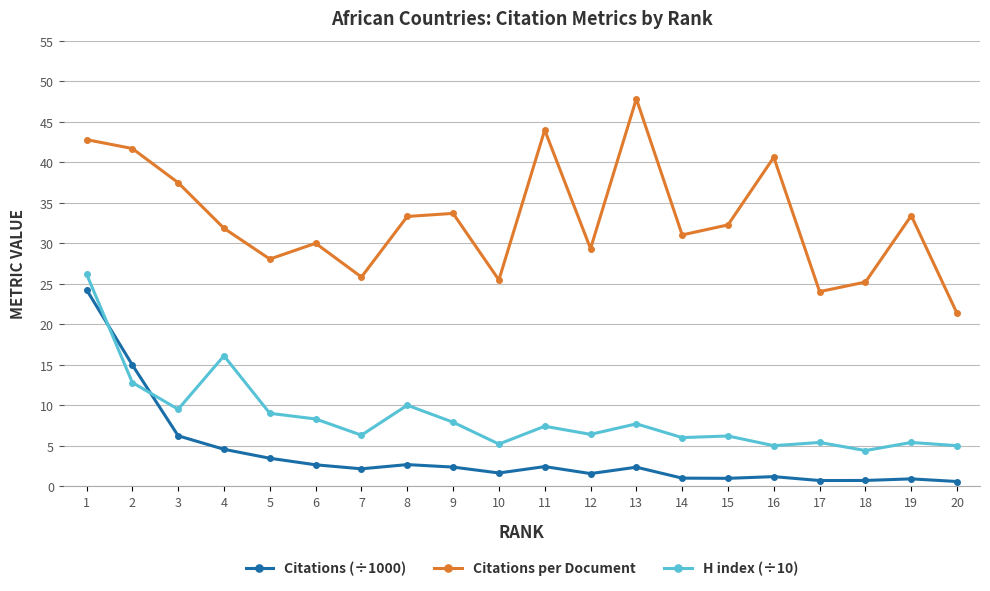

At 9, list the series in order from largest to smallest.

Citations per Document, H index (÷10), Citations (÷1000)